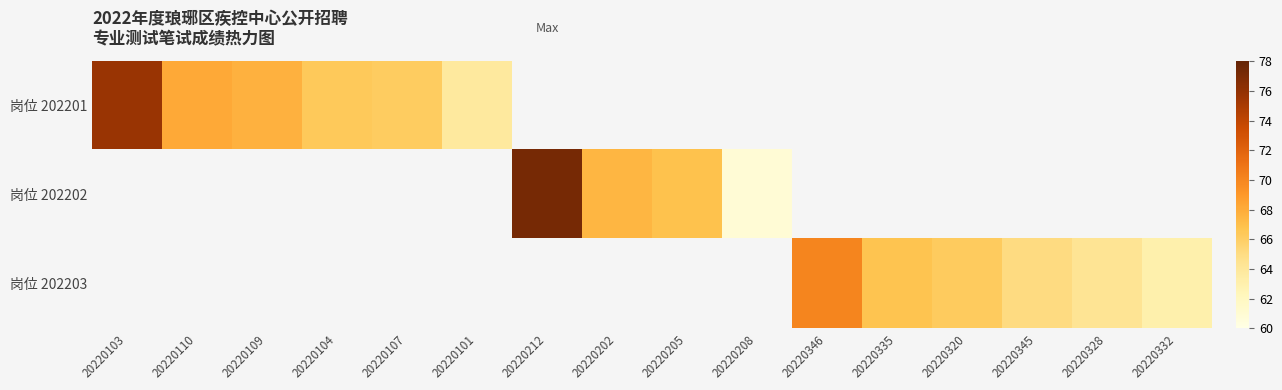

What is the approximate value of 岗位 202203 at 20220328?

64.3